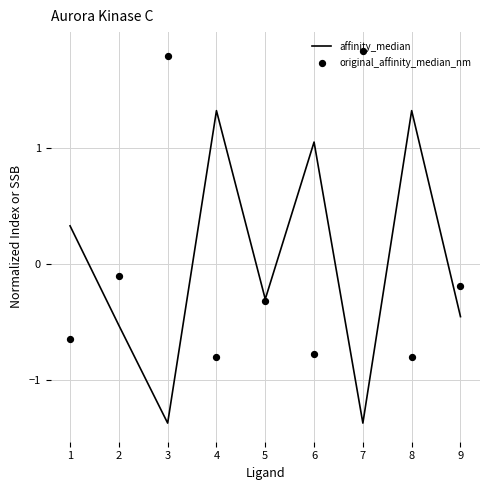

What are all the series names shown in the legend?

affinity_median, original_affinity_median_nm